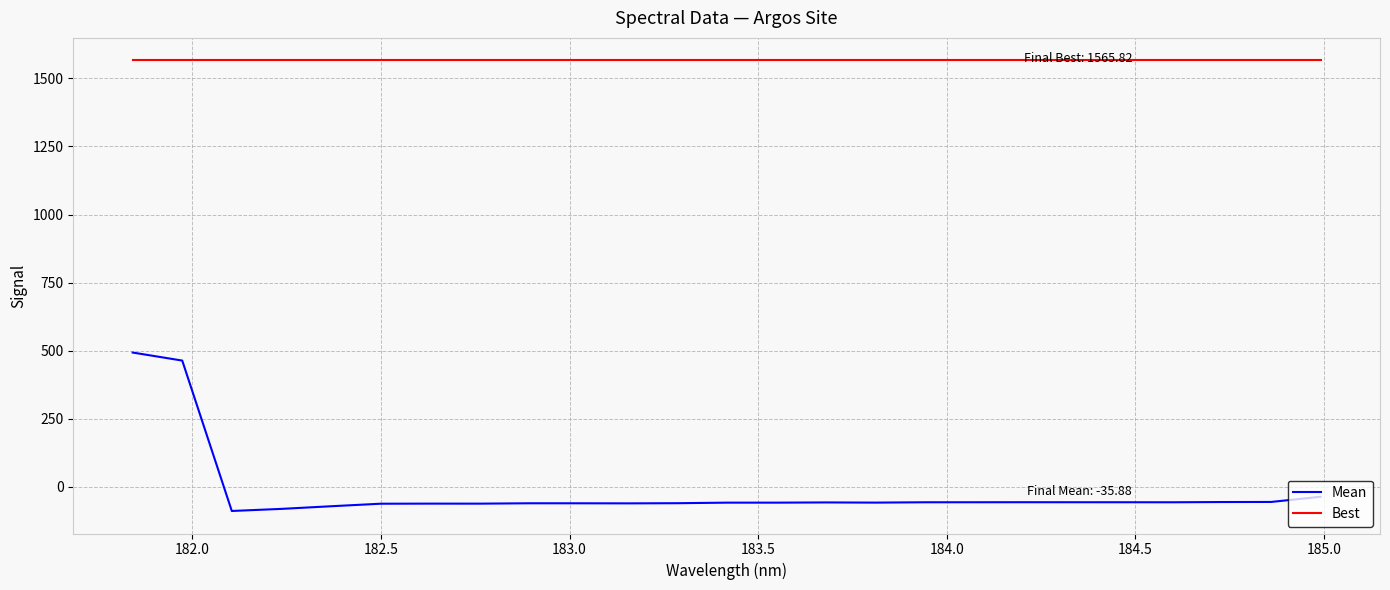

Rank the series by their maximum value, from highest to lowest.

Best, Mean